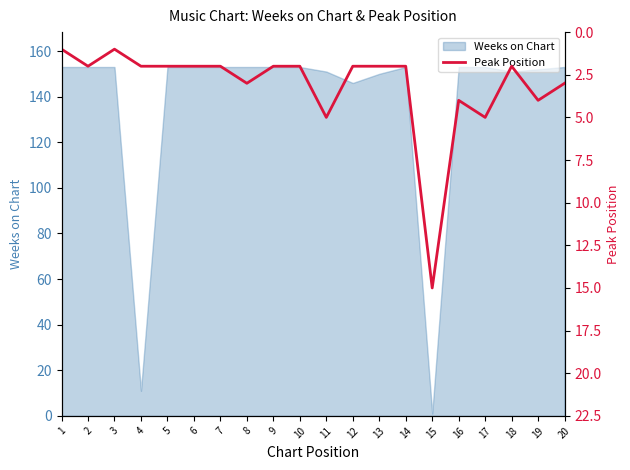

Count the number of values greater than 2.

7